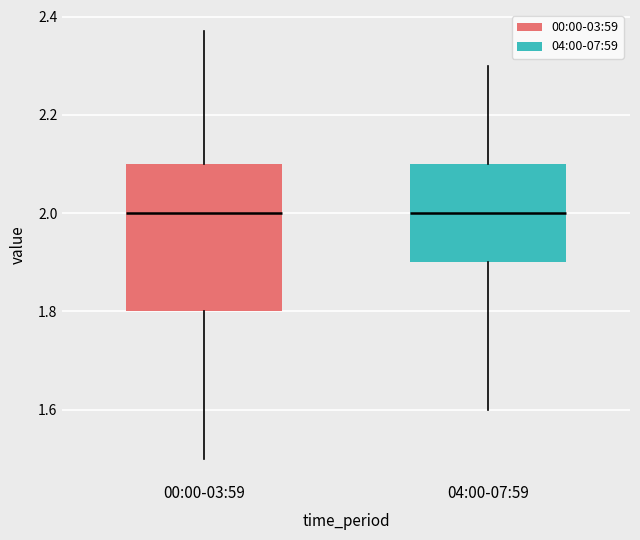

Which box is the tallest, from its lower edge to its upper edge?

00:00-03:59